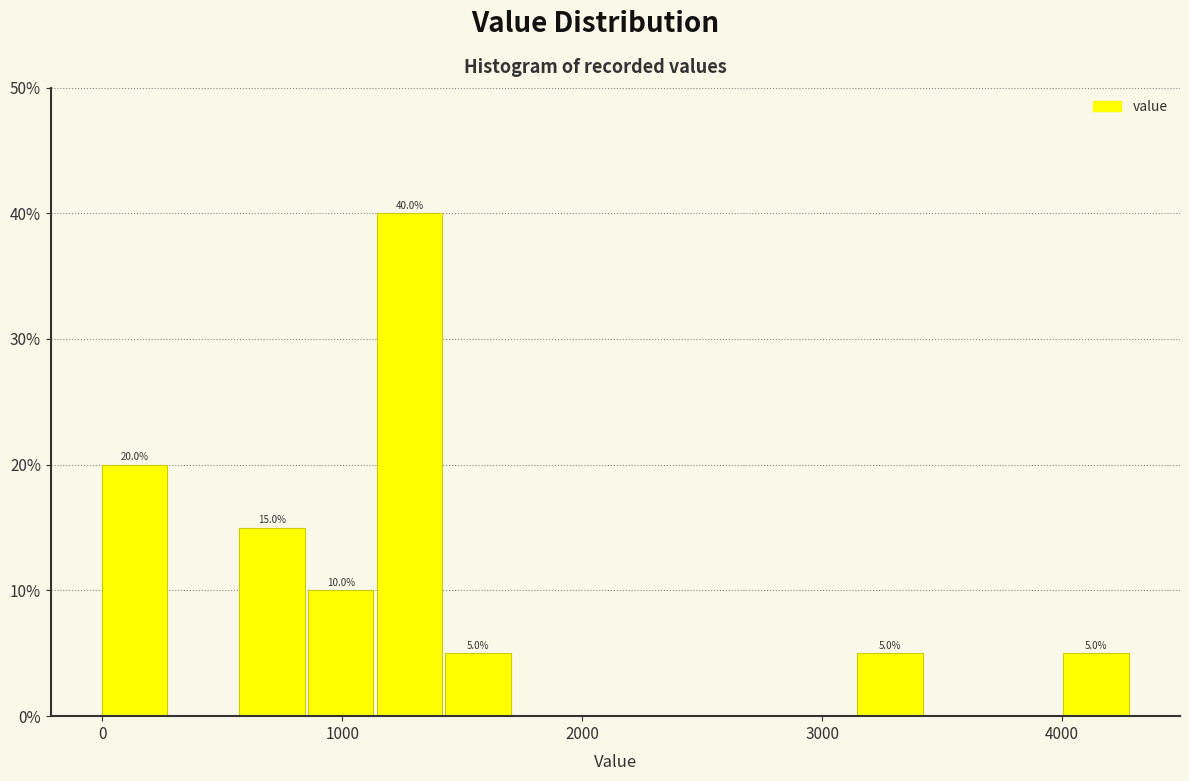

Read against the x-axis, roughly where is the centre of the tallest bar?

1300